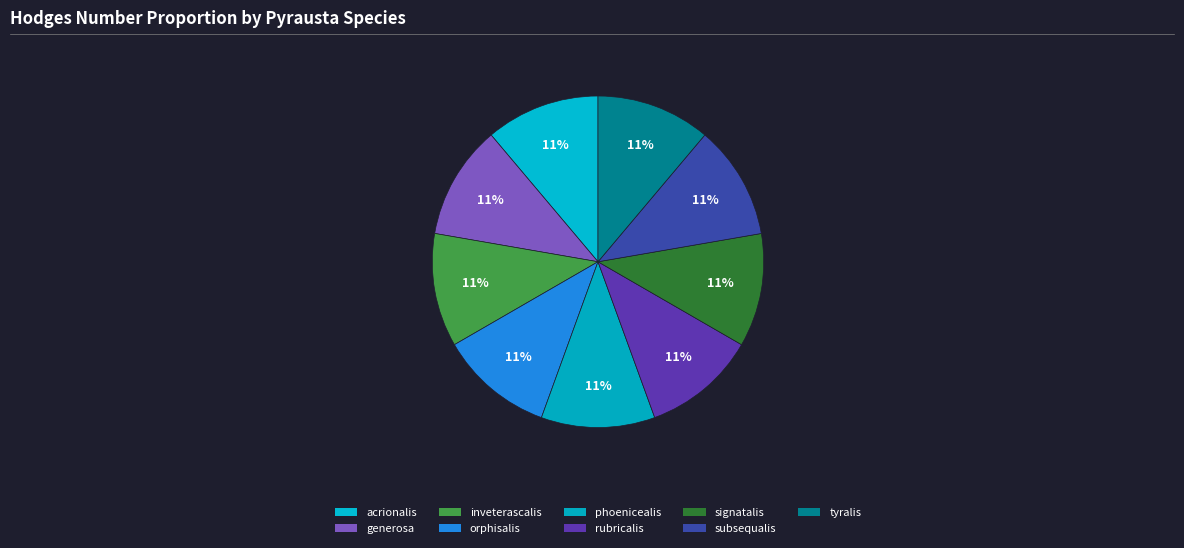

Count the number of slices in the pie.

9